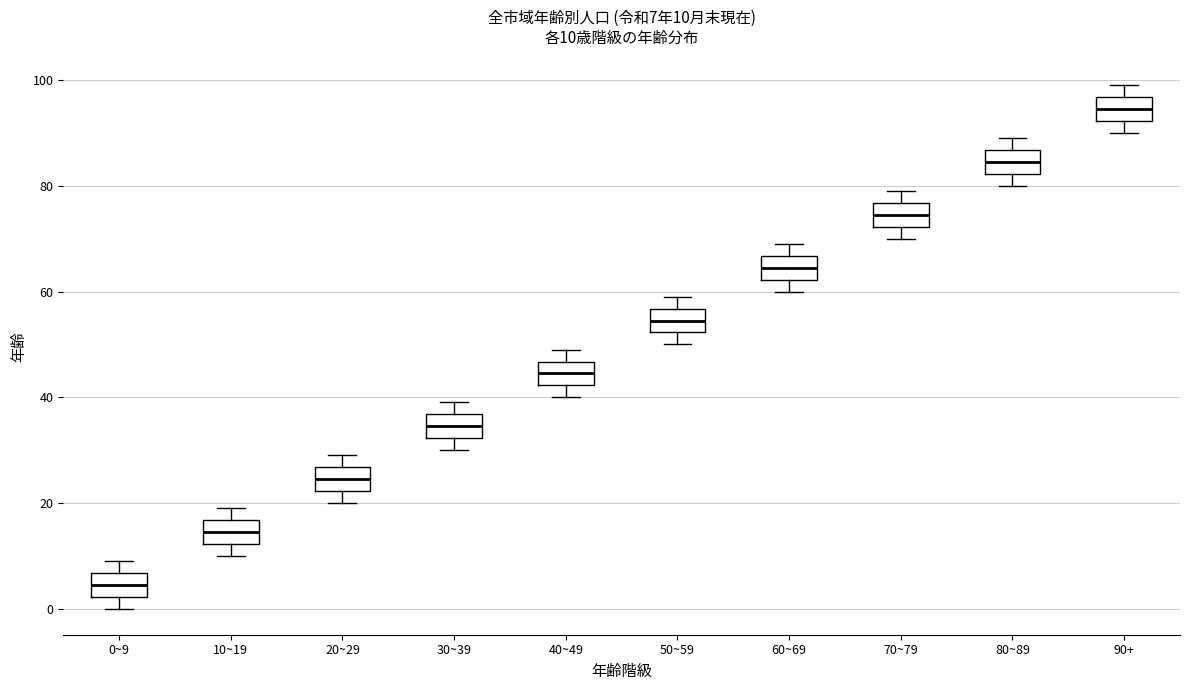

Which box's median line is the highest?

90+